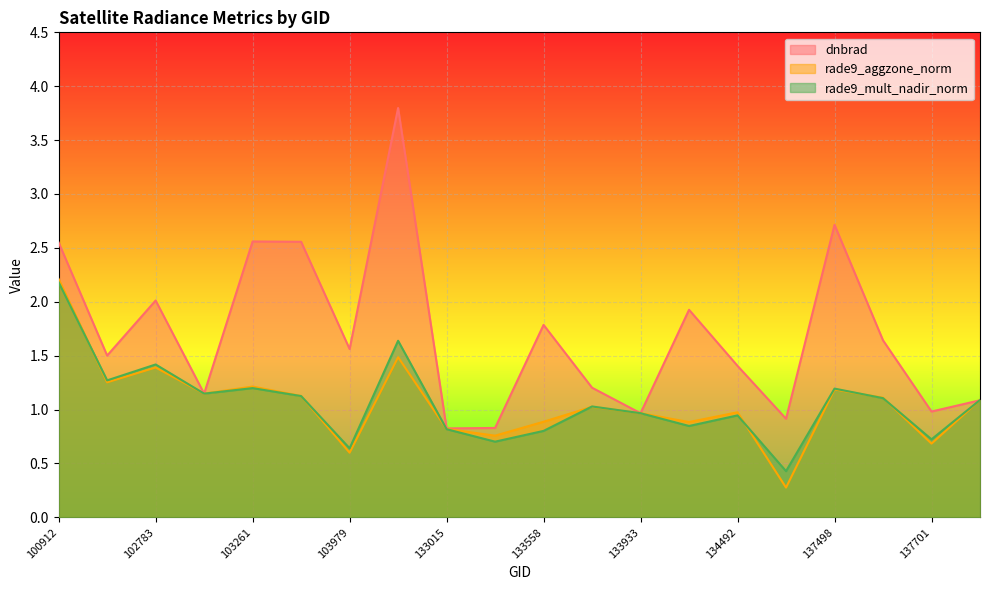

List the labels in order of rade9_aggzone_norm value, largest first.

100912, 132642, 102783, 102535, 103261, 137498, 103023, 103380, 137512, 137888, 133749, 134492, 133933, 133558, 134479, 133015, 133195, 137701, 103979, 137306